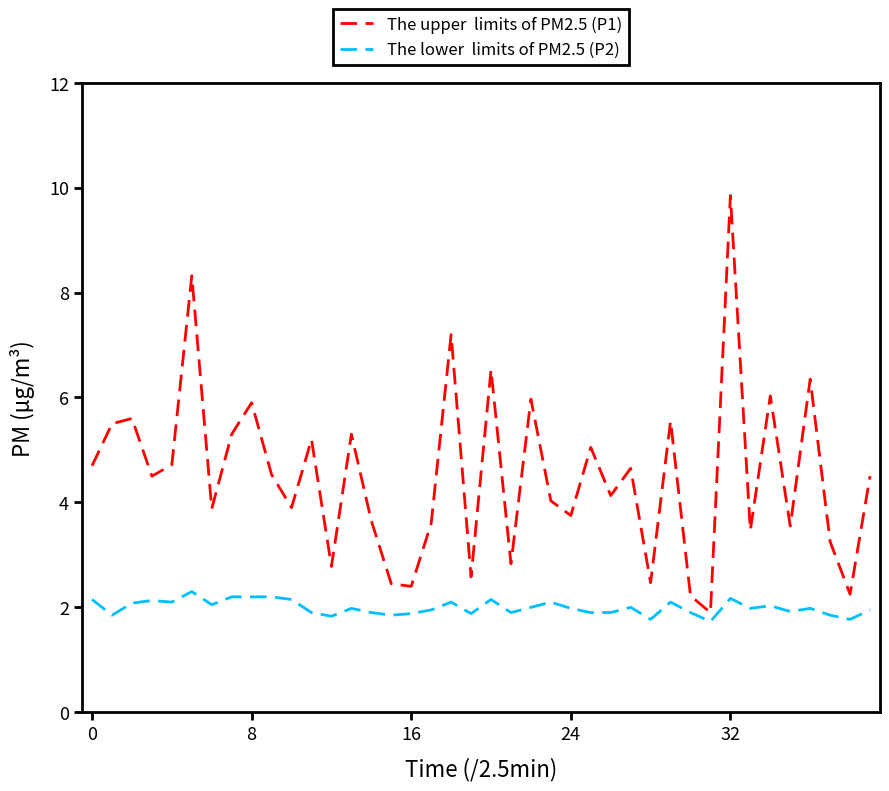

Count the number of categories in the chart.

40